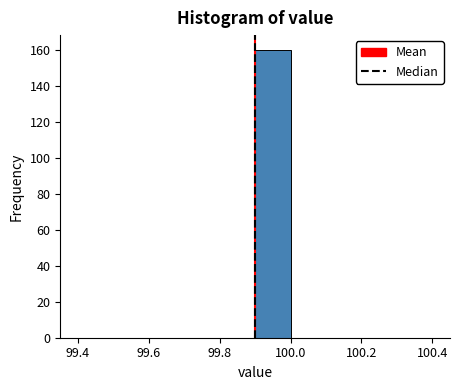

How tall is the bar that spans 99.9 to 100.0 on the x-axis? The values are not printed on the chart, so give them approximately, as read against the axis.

160